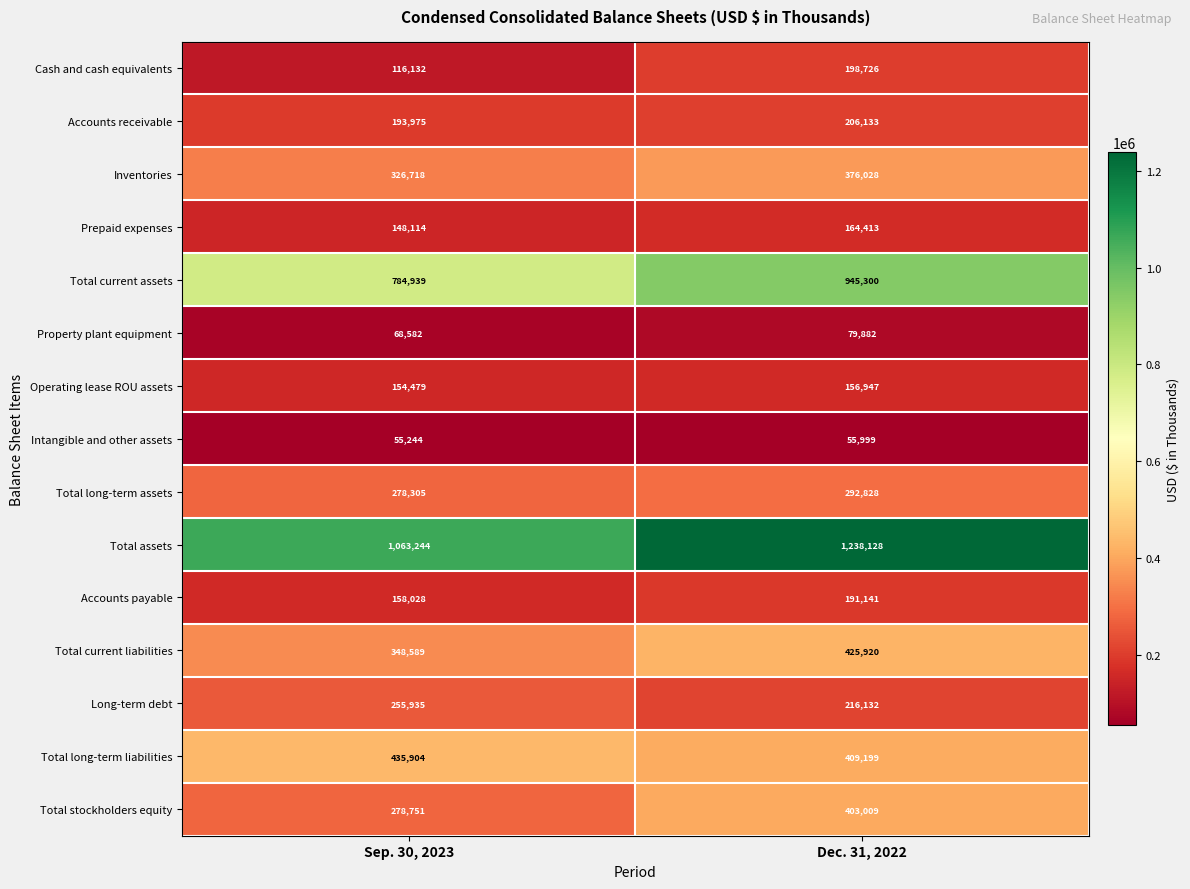

Rank the series at Dec. 31, 2022 from highest to lowest value.

Total assets, Total current assets, Total current liabilities, Total long-term liabilities, Total stockholders equity, Inventories, Total long-term assets, Long-term debt, Accounts receivable, Cash and cash equivalents, Accounts payable, Prepaid expenses, Operating lease ROU assets, Property plant equipment, Intangible and other assets